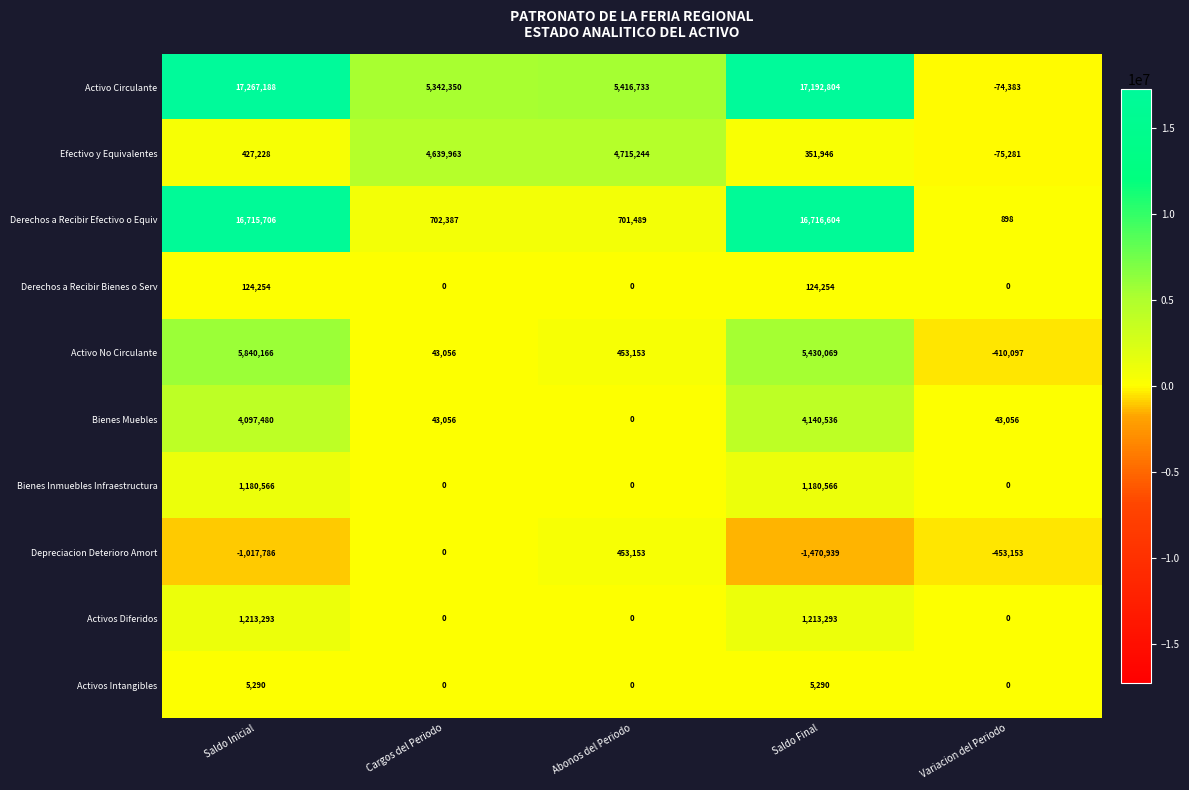

What is the difference between the Activos Diferidos values at Abonos del Periodo and Saldo Final?

1213293